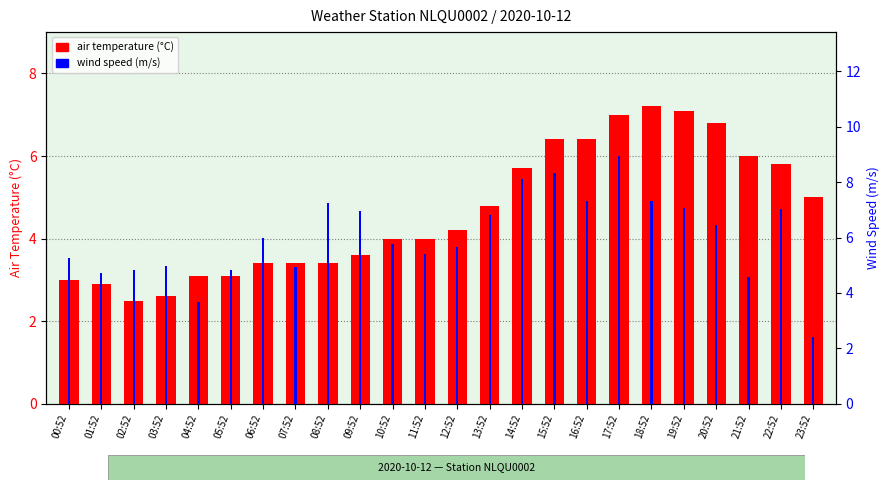

What is the total value across all series at 21:52?

10.6